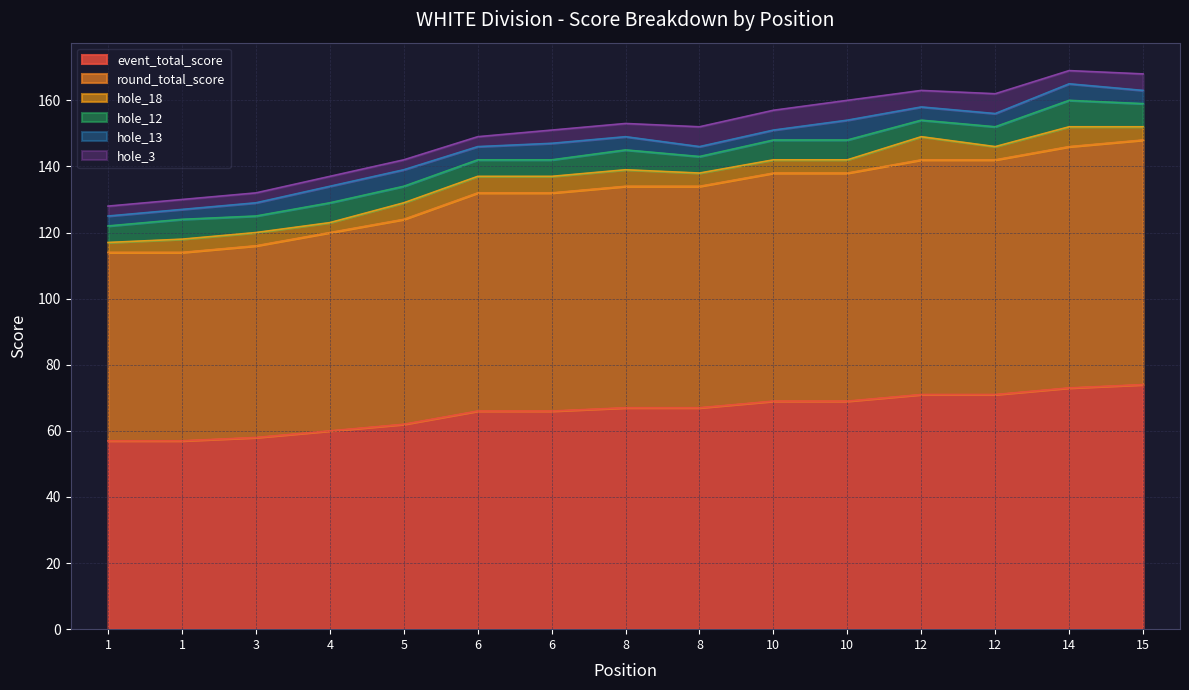

How many hole_3 values are between 3 and 6?

15